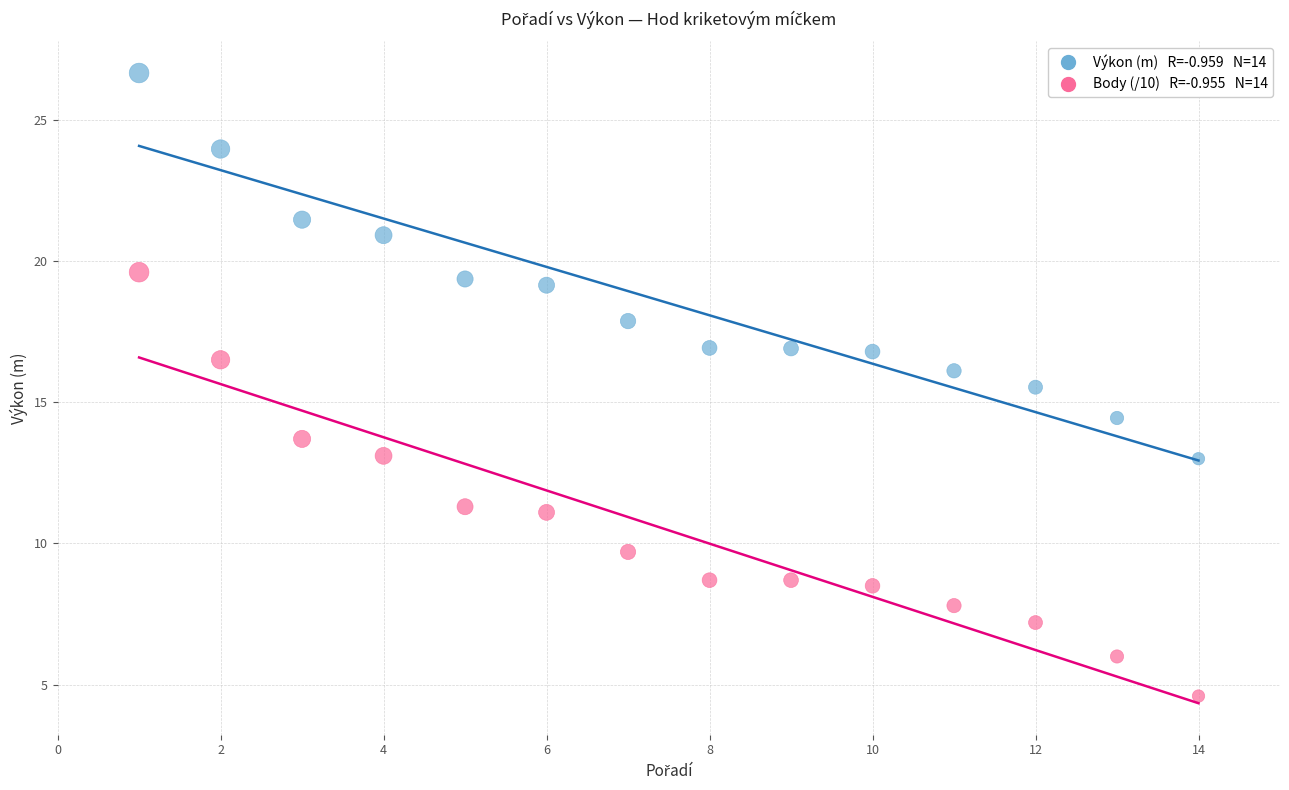

Count the number of points in this scatter plot.

28